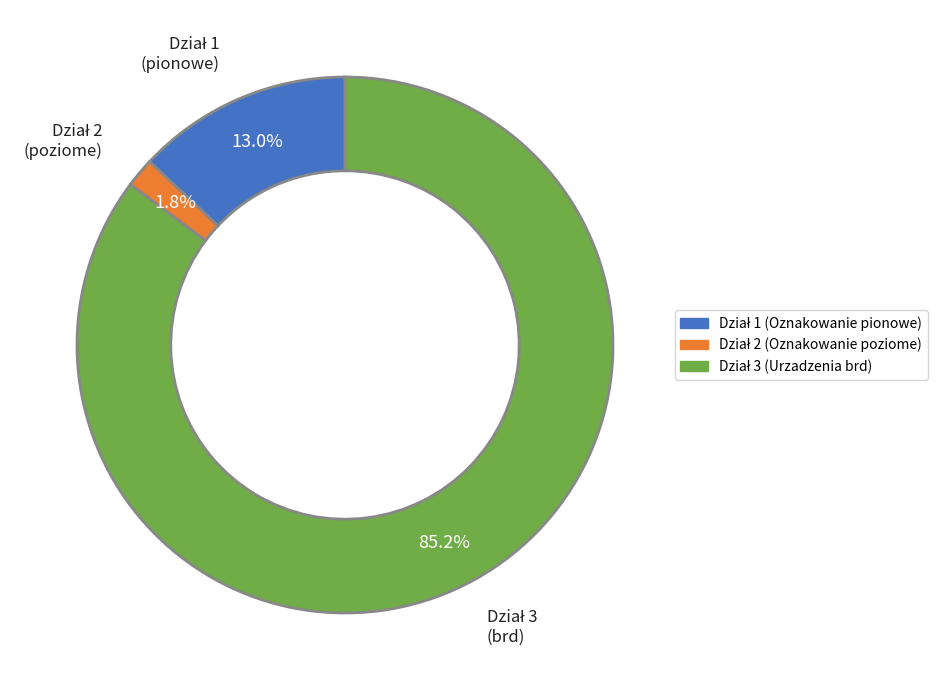

Is there any slice that represents more than half of the pie?

Yes